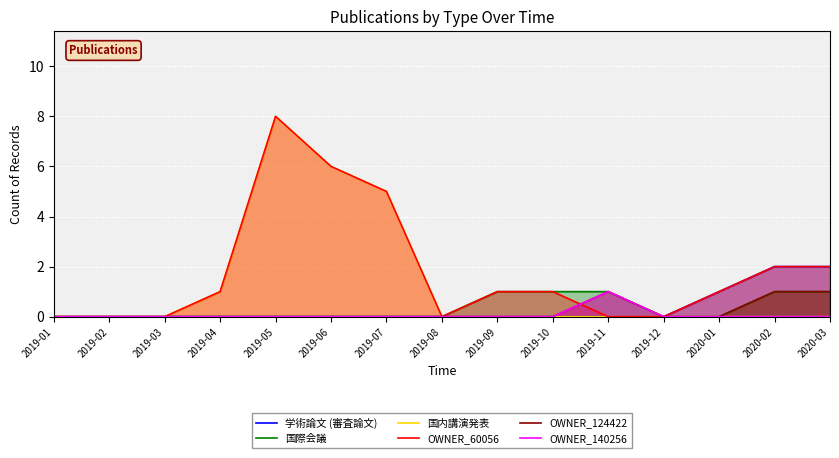

At which label does OWNER_140256 reach its minimum?

2019-01